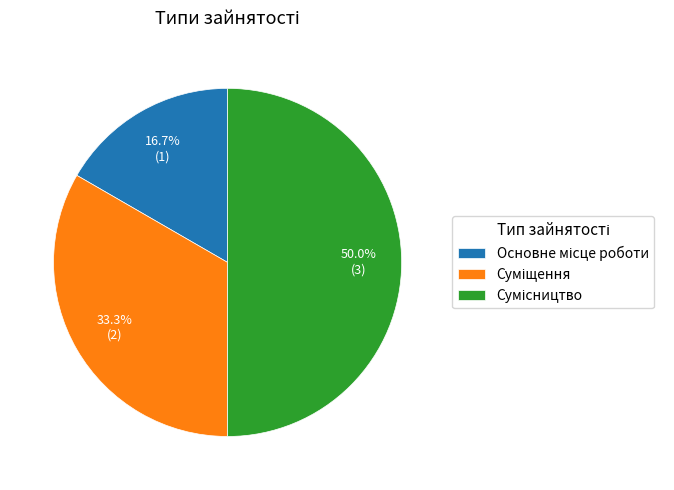

Count the number of slices in the pie.

3